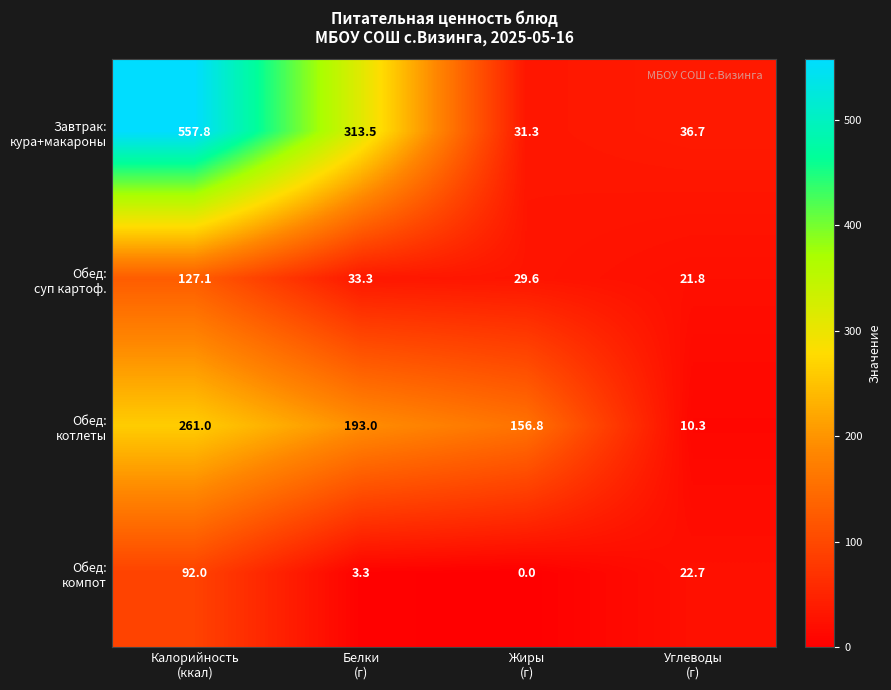

Count the number of data series in this chart.

4